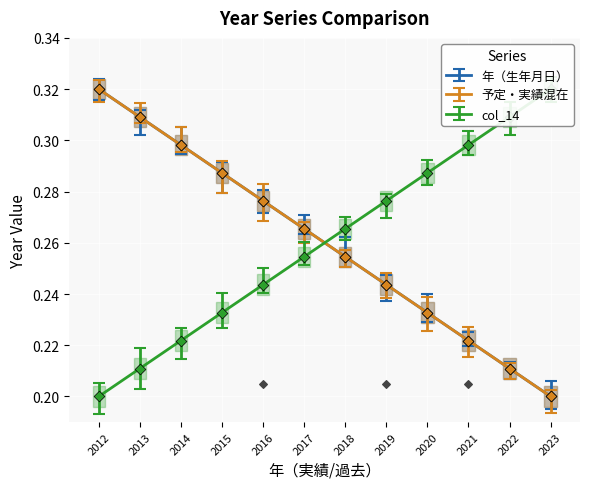

Is the value of 予定・実績混在 at 2015 greater than the value of 年（生年月日） at 2023?

Yes